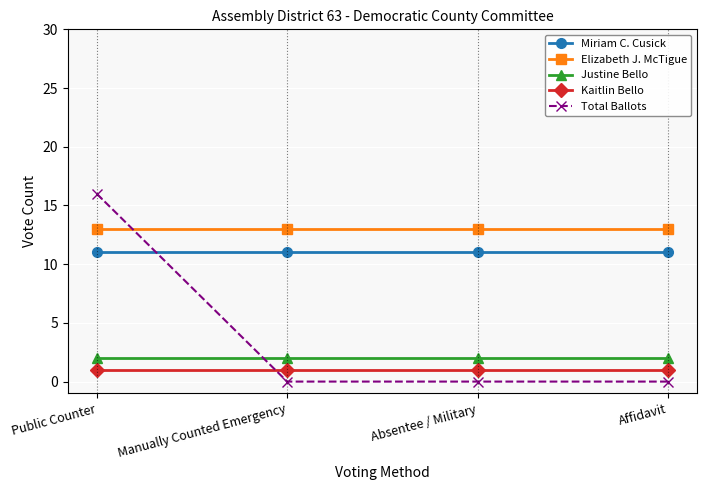

At which category is the sum across all series the highest?

Public Counter